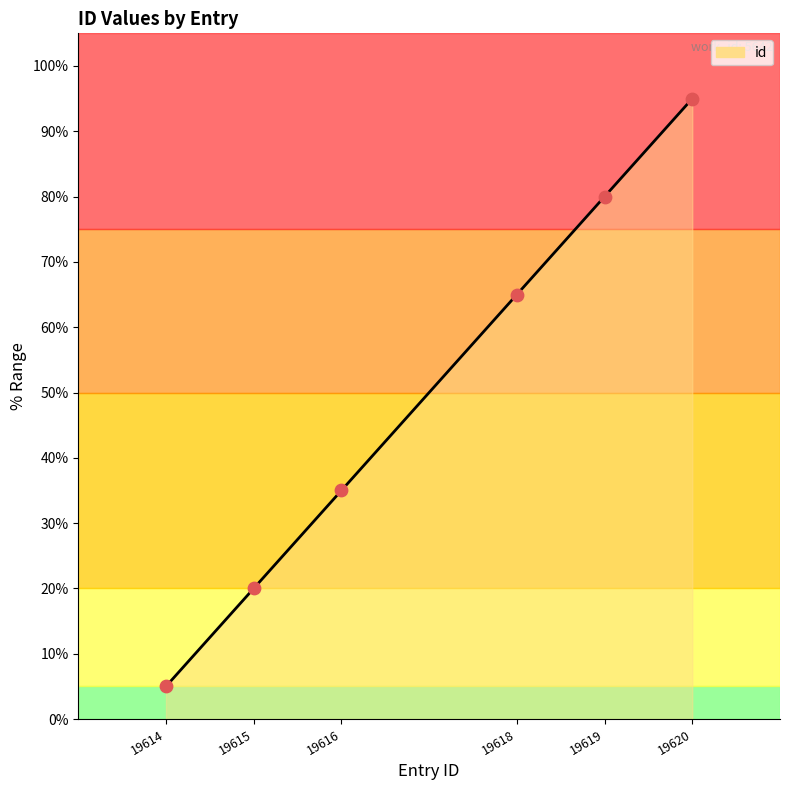

What is the change in value from 19618 to 19619?

+15